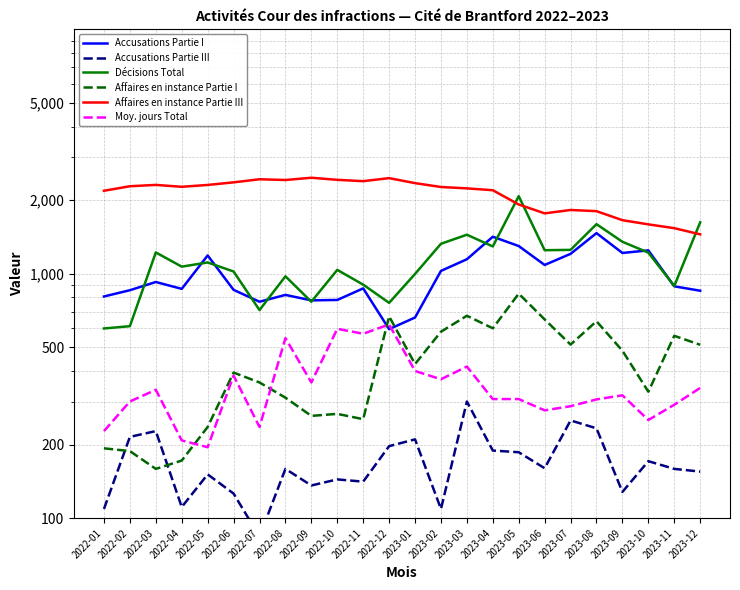

True or false: Accusations Partie I and Affaires en instance Partie I cross at least once.

True